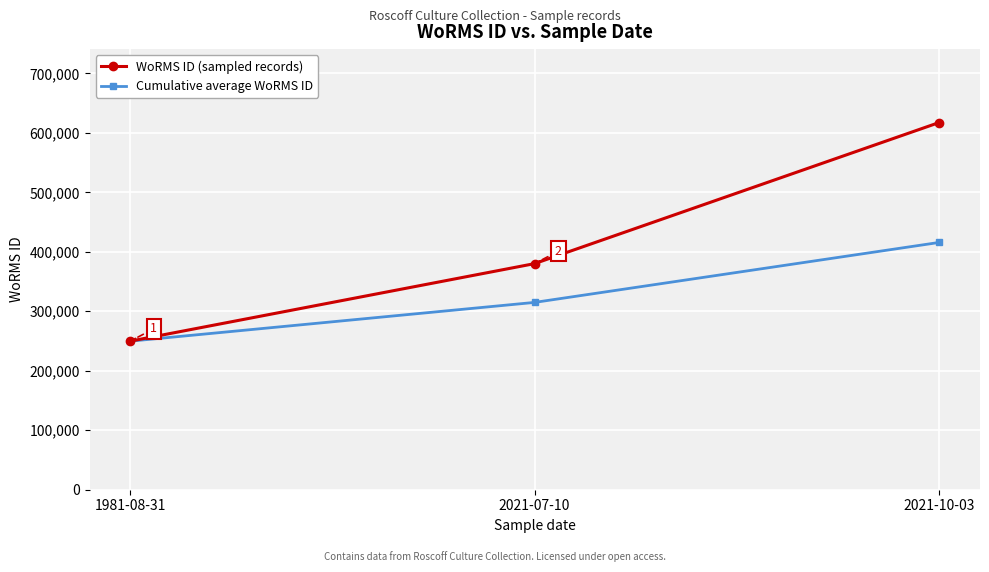

What is the maximum value for WoRMS ID (sampled records)?

617291.0